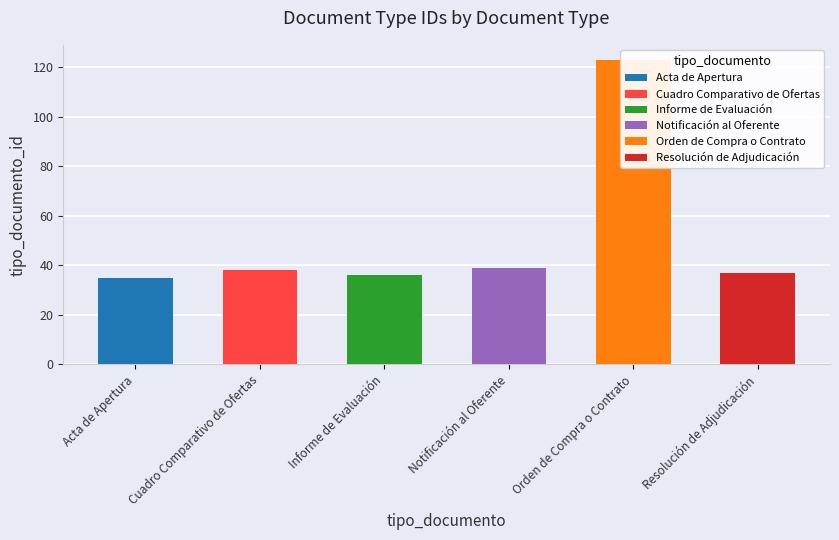

Rank the categories by value from lowest to highest.

Acta de Apertura, Informe de Evaluación, Resolución de Adjudicación, Cuadro Comparativo de Ofertas, Notificación al Oferente, Orden de Compra o Contrato